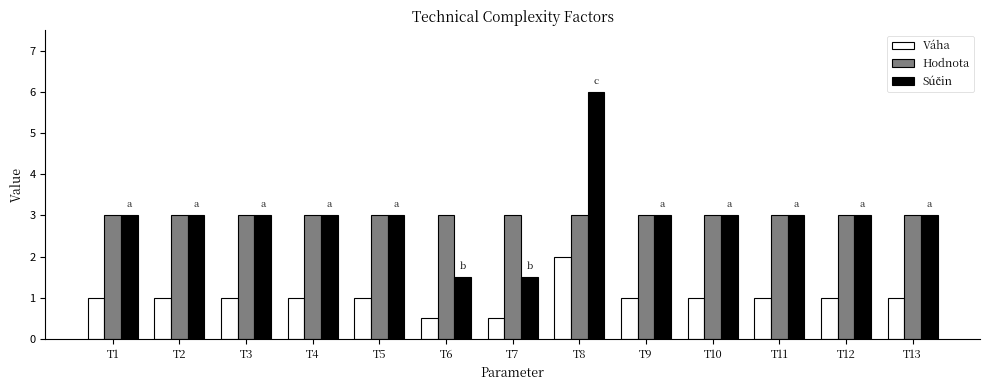

True or false: Hodnota has a value of 1.9 at T10.

False